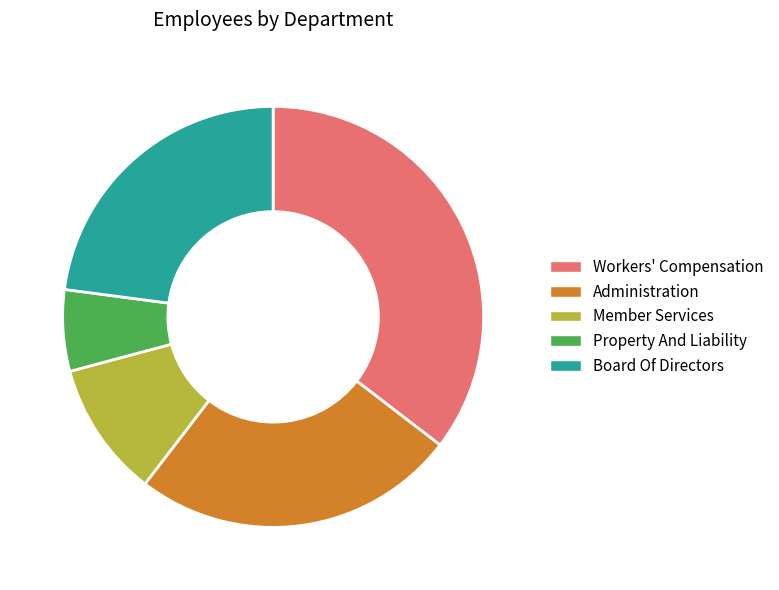

Is the sum of Board Of Directors and Property And Liability greater than half?

No